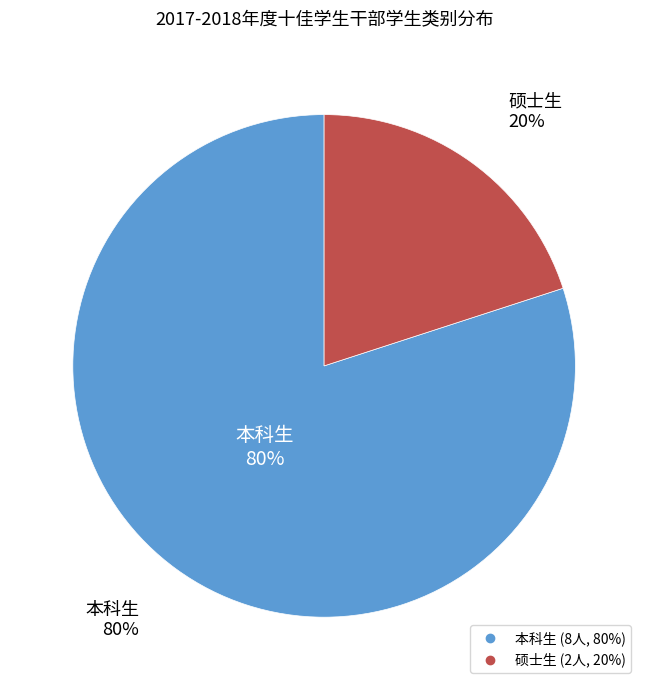

The 硕士生 slice represents 8% of the pie. True or false?

False